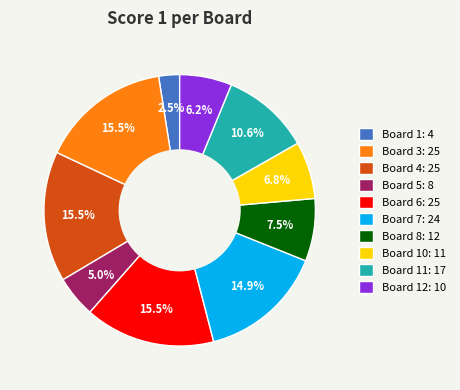

What is the smallest slice in the pie chart?

Board 1: 4